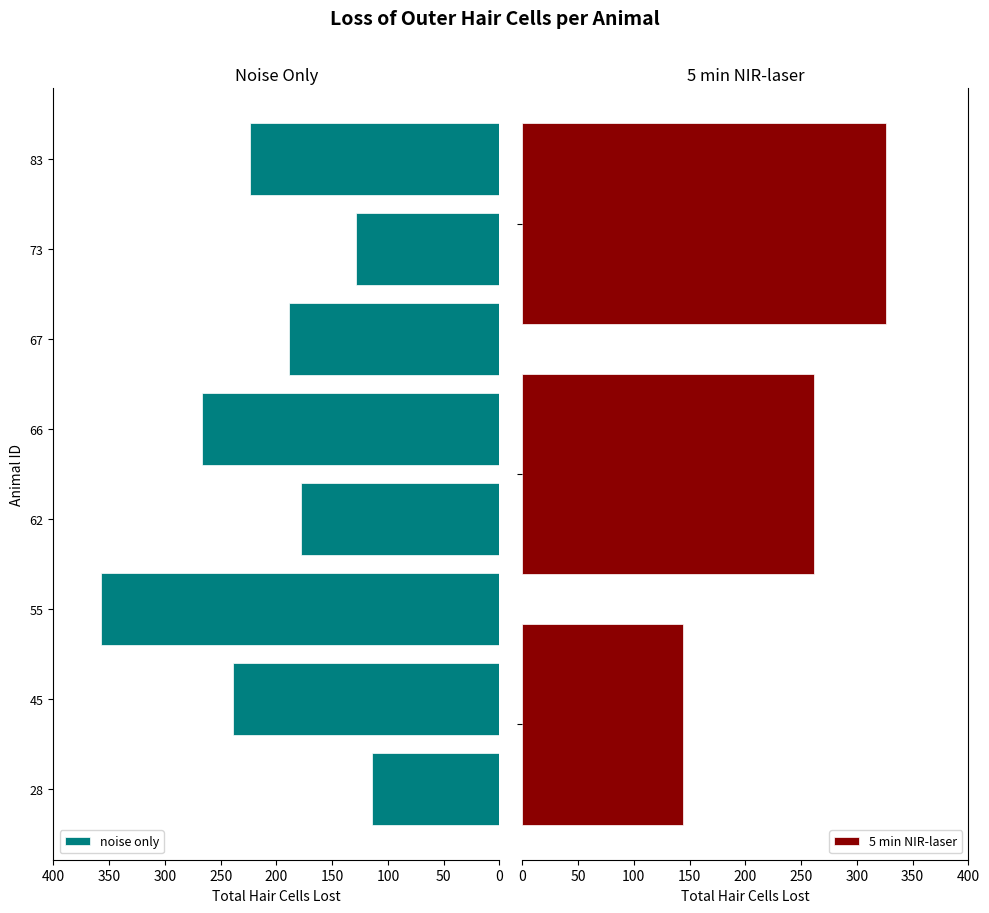

What is the sum of all values?

1697